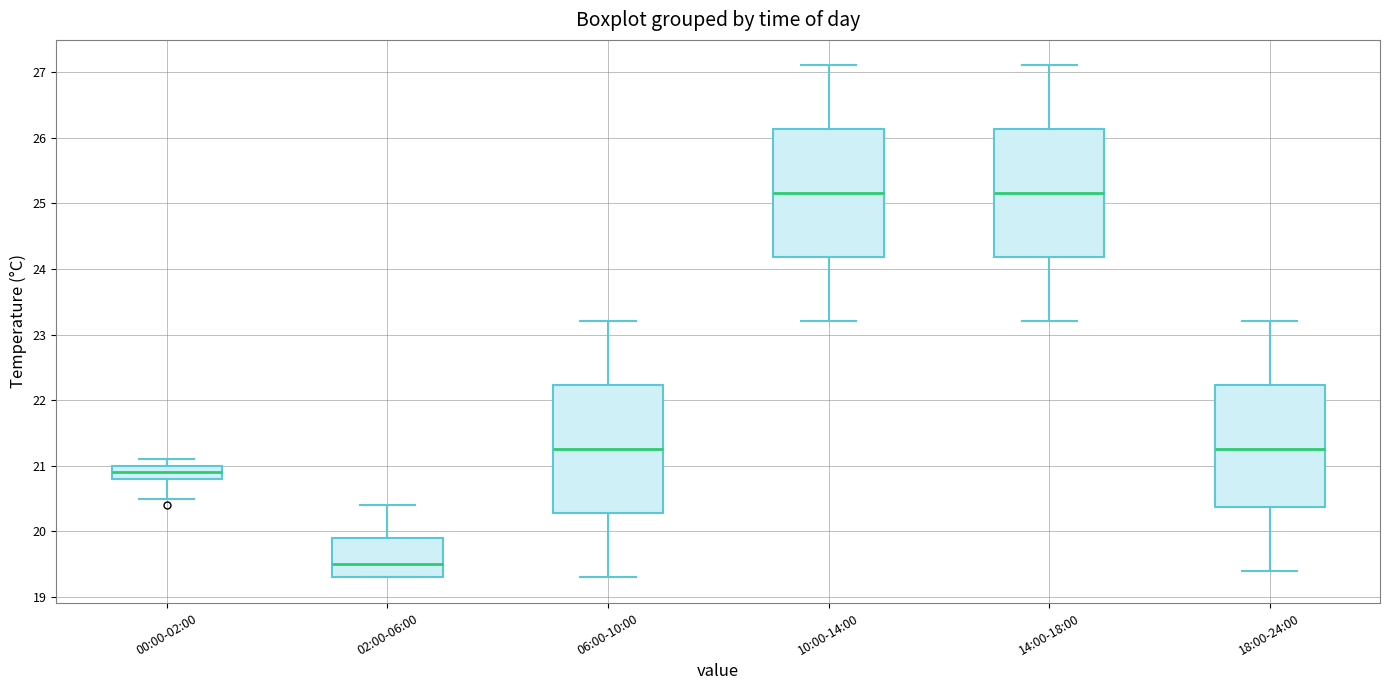

Reading left to right, transcribe this box plot: for each box, give where its median line is, the range the box spans, and where its two whiskers end, as read against the y-axis. The values are not printed on the chart, so give them approximately, as read against the axis.

00:00-02:00: median 20.9, box 20.8 to 21.0, whiskers 20.5 to 21.1
02:00-06:00: median 19.5, box 19.3 to 19.9, whiskers 19.3 to 20.4
06:00-10:00: median 21.3, box 20.3 to 22.2, whiskers 19.3 to 23.2
10:00-14:00: median 25.2, box 24.2 to 26.1, whiskers 23.2 to 27.1
14:00-18:00: median 25.2, box 24.2 to 26.1, whiskers 23.2 to 27.1
18:00-24:00: median 21.3, box 20.4 to 22.2, whiskers 19.4 to 23.2